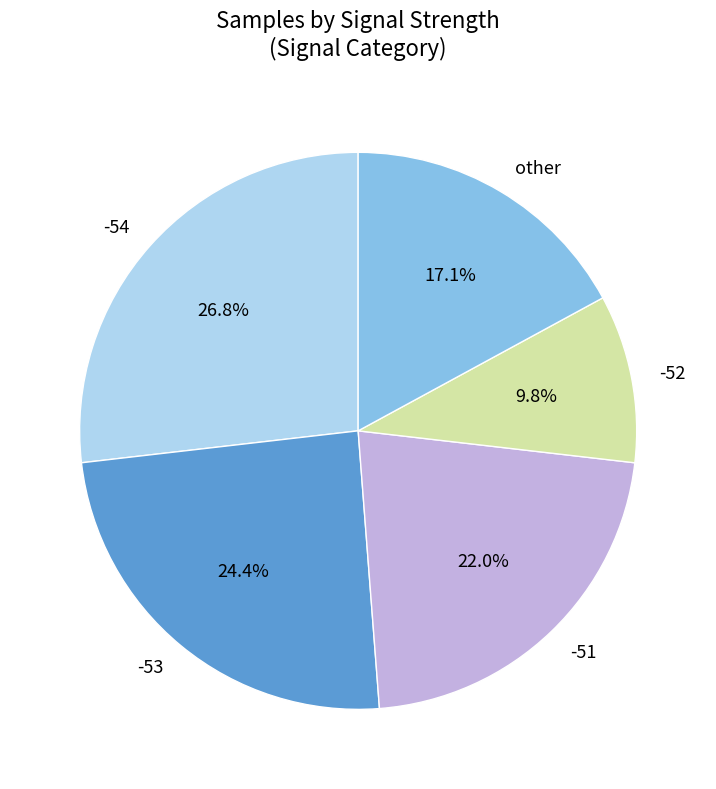

Which slice is the largest?

-54